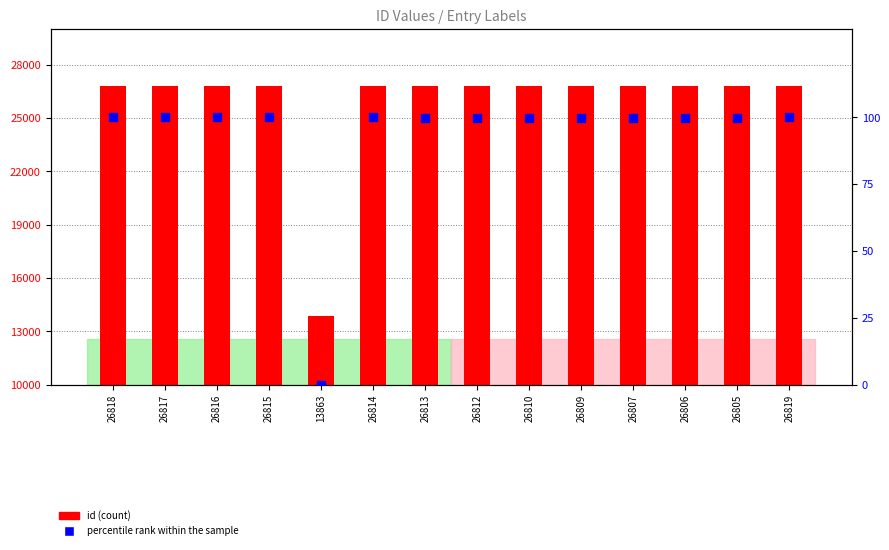

What are all the series names shown in the legend?

id (count), percentile rank within the sample